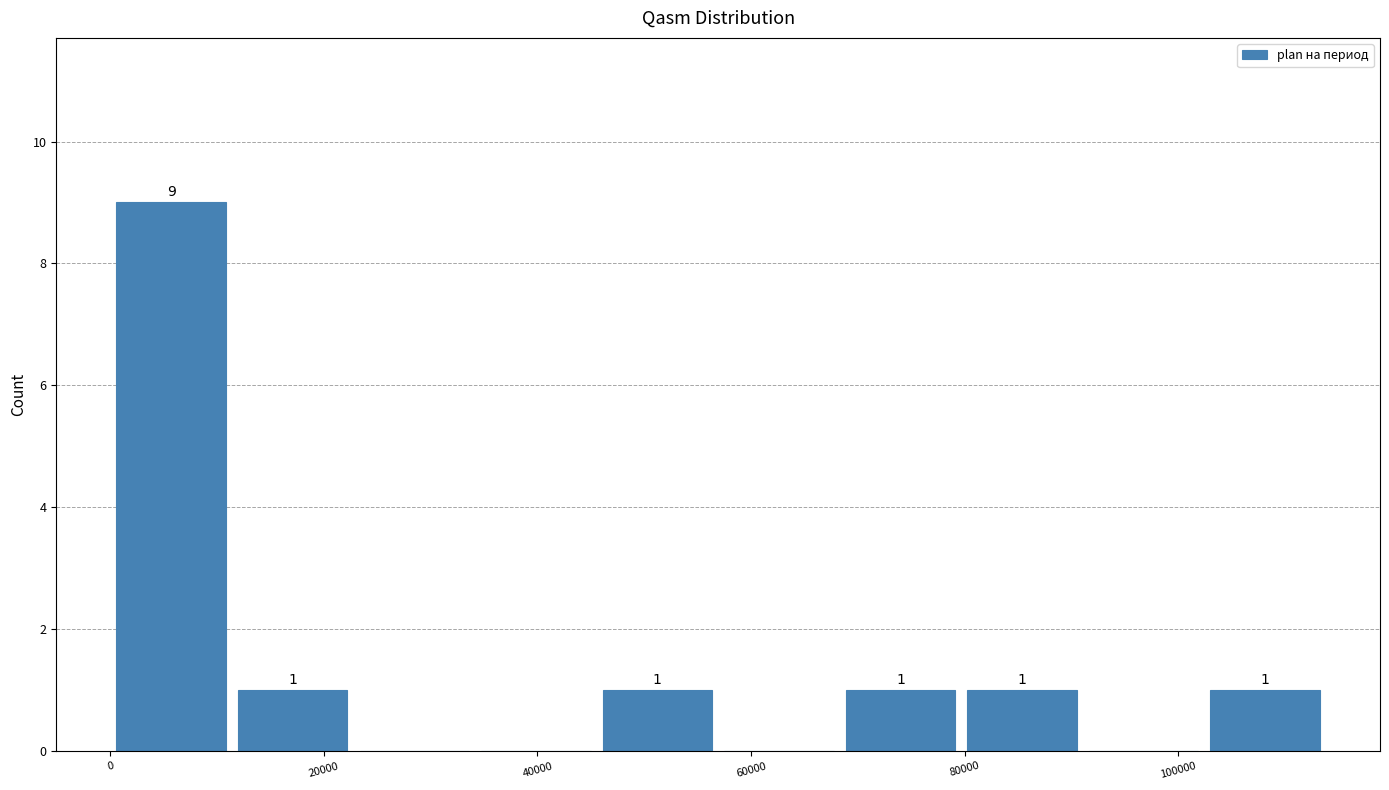

Which range on the x-axis has the tallest bar?

0 to 12000